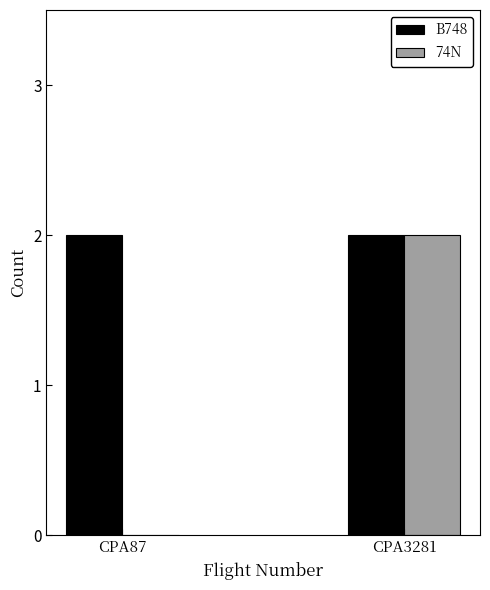

The value of B748 at CPA87 is 2. True or false?

True